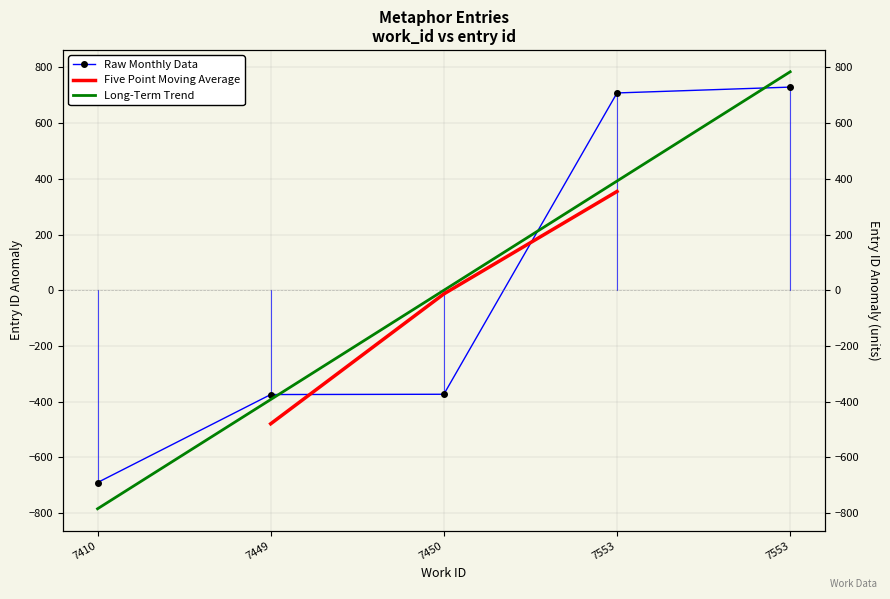

What is the smallest value displayed?

-690.4